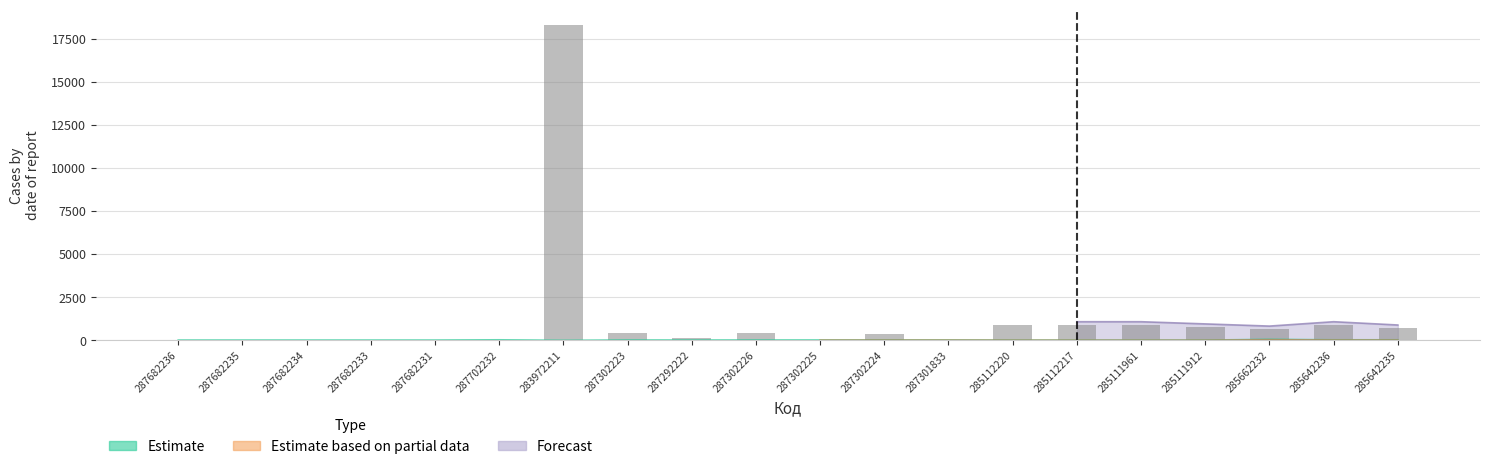

At how many categories does at least one series exceed 9330?

1